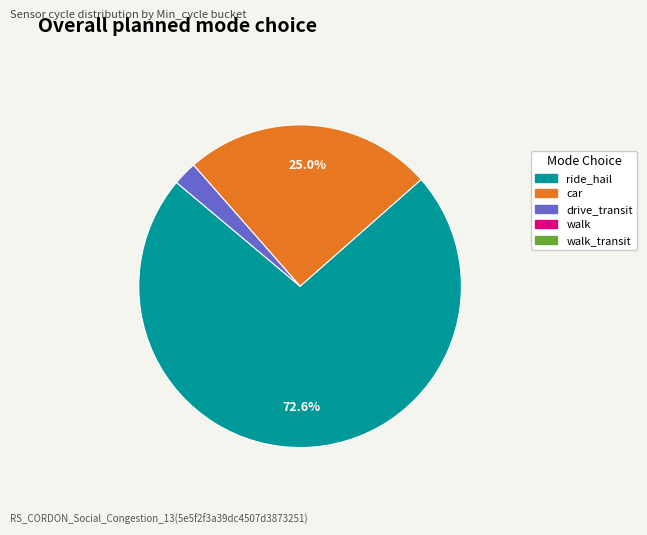

Does any single category account for the majority?

Yes